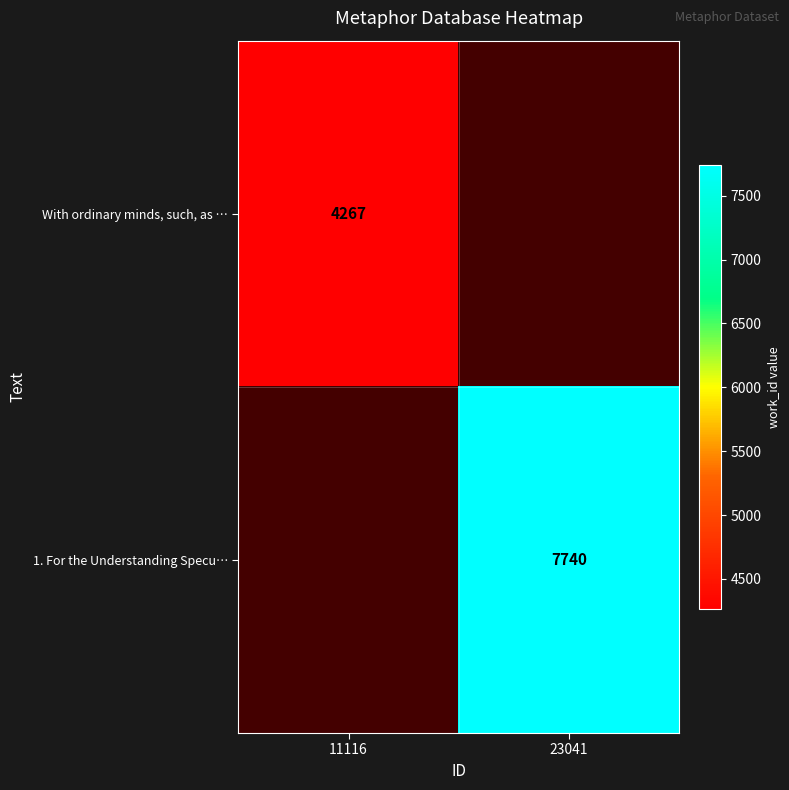

Which category has the highest value across all series?

23041